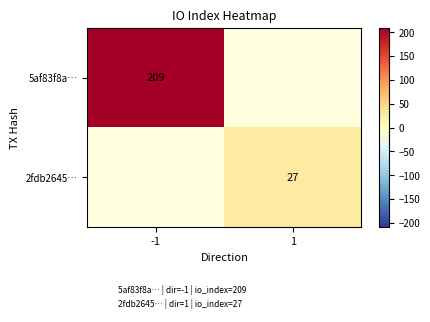

Count the number of data series in this chart.

2